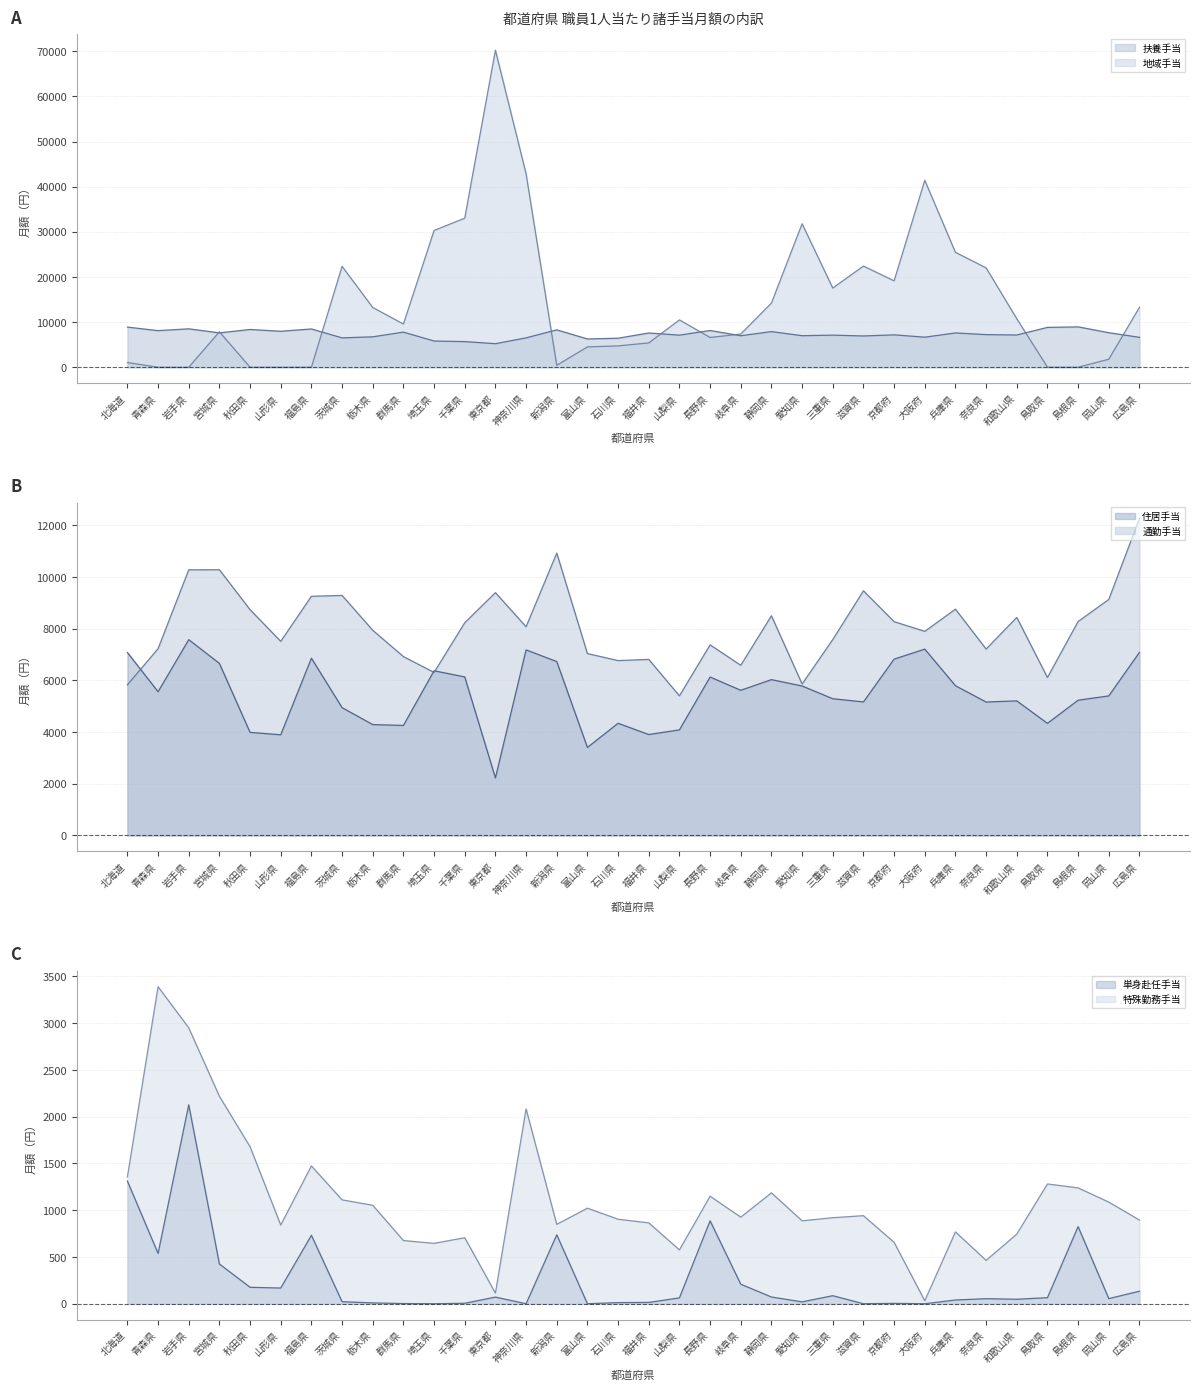

Which category has the lowest value in the 住居手当 series?

東京都